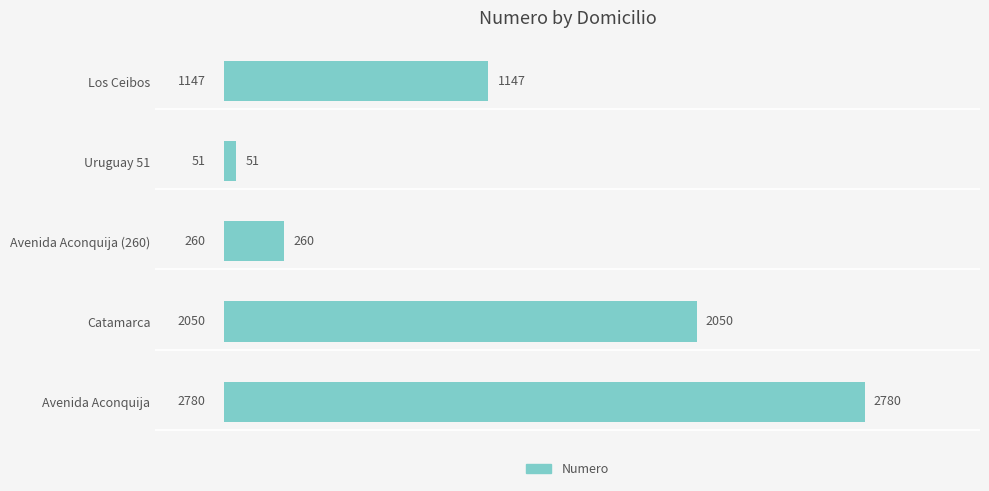

True or false: the data shows 122 at Avenida Aconquija (260).

False